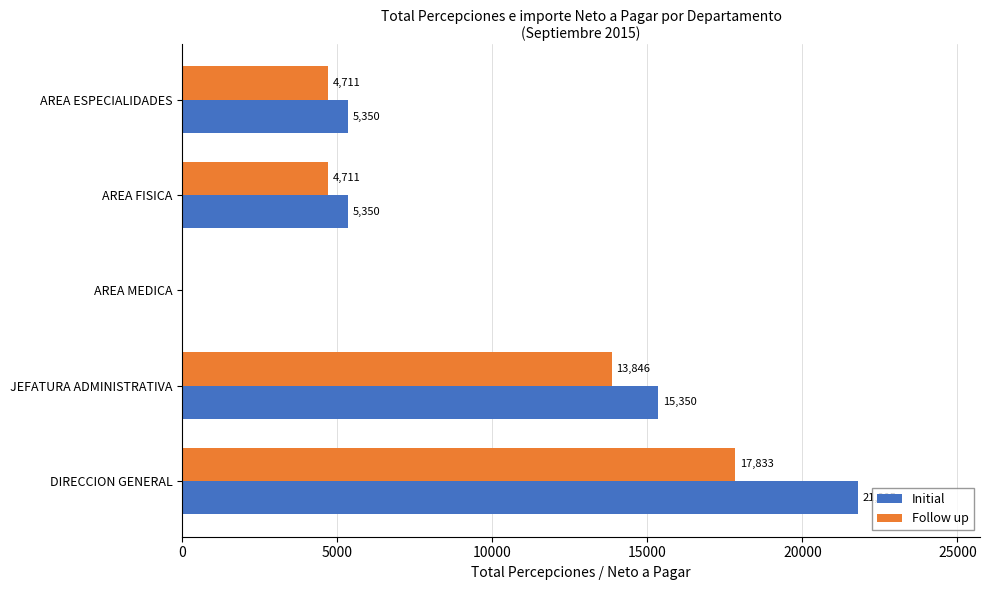

What is the sum of the Follow up values at AREA ESPECIALIDADES and AREA MEDICA?

4711.0